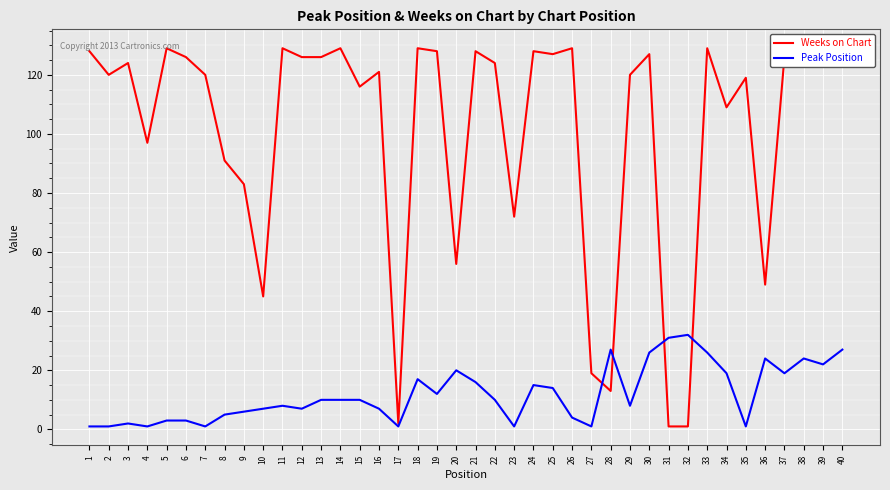

Where do Weeks on Chart and Peak Position first cross each other?

27 and 28